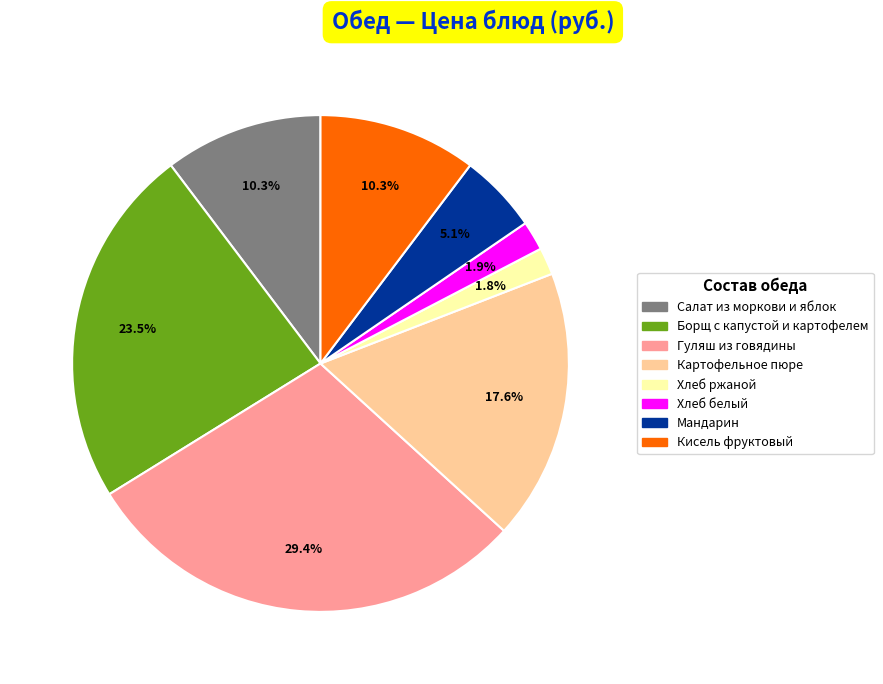

Does Кисель фруктовый represent more than half of the total?

No